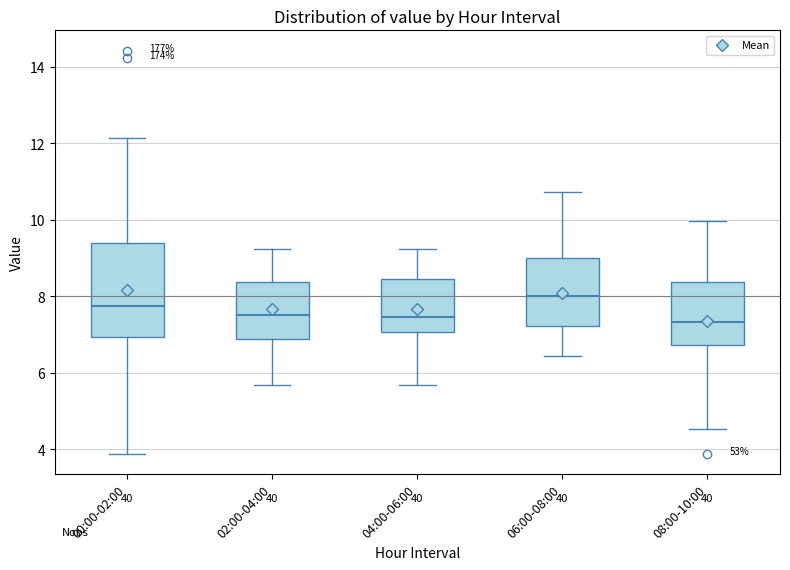

Reading left to right, read every box against the y-axis: the position of its median line, the range the box covers, and the ends of its whiskers. The values are not printed on the chart, so give them approximately, as read against the axis.

00:00-02:00: median 7.8, box 7.0 to 9.4, whiskers 3.8 to 12.2
02:00-04:00: median 7.6, box 6.8 to 8.4, whiskers 5.6 to 9.2
04:00-06:00: median 7.4, box 7.0 to 8.4, whiskers 5.6 to 9.2
06:00-08:00: median 8.0, box 7.2 to 9.0, whiskers 6.4 to 10.8
08:00-10:00: median 7.4, box 6.8 to 8.4, whiskers 4.6 to 10.0